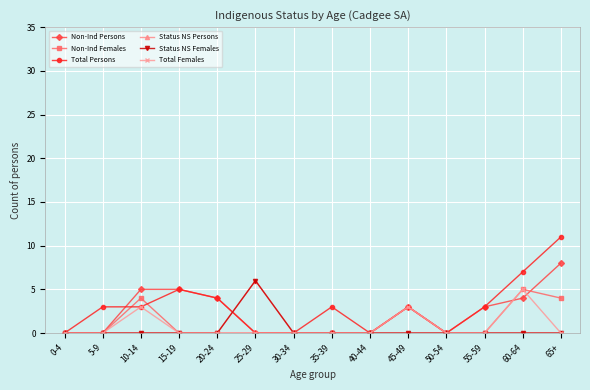

True or false: Total Persons and Total Females intersect in this chart.

False